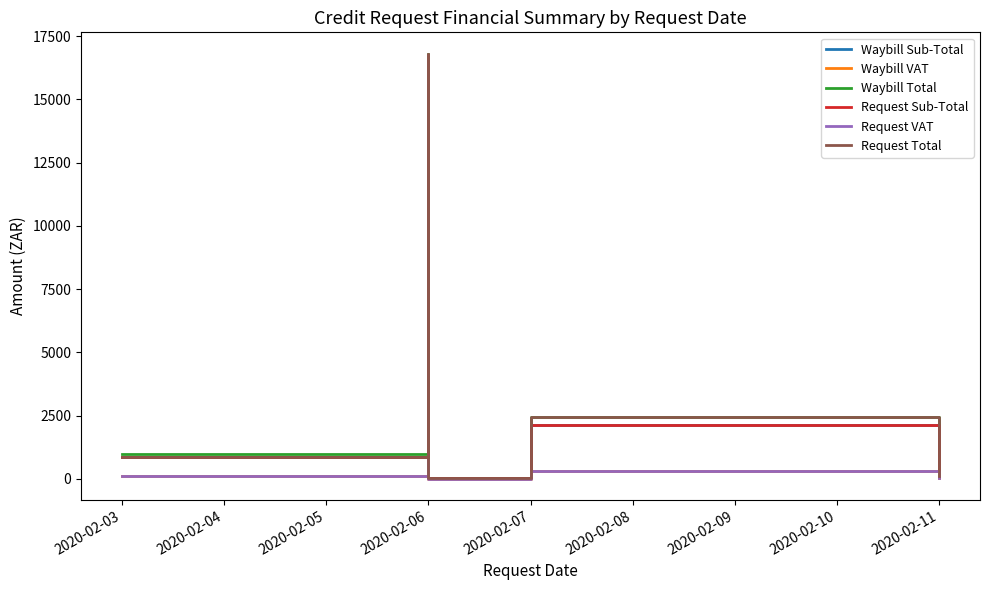

True or false: Waybill VAT and Request VAT cross at least once.

False